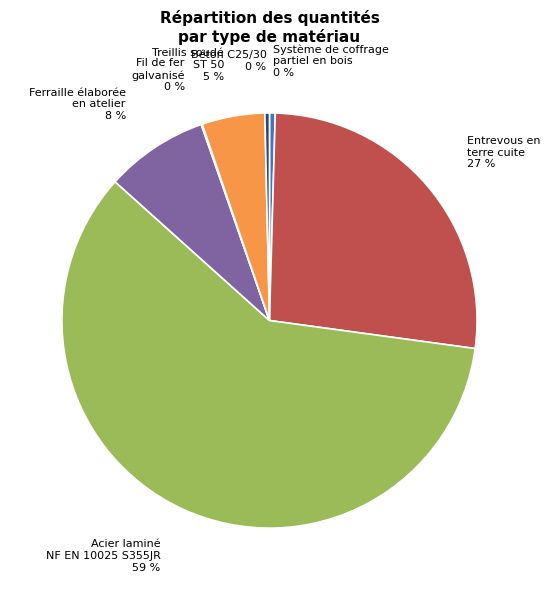

Does any single category account for the majority?

Yes